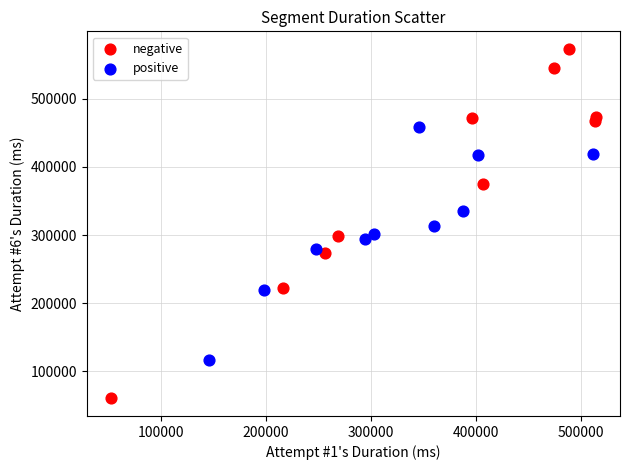

Which series reaches the minimum Y coordinate?

negative